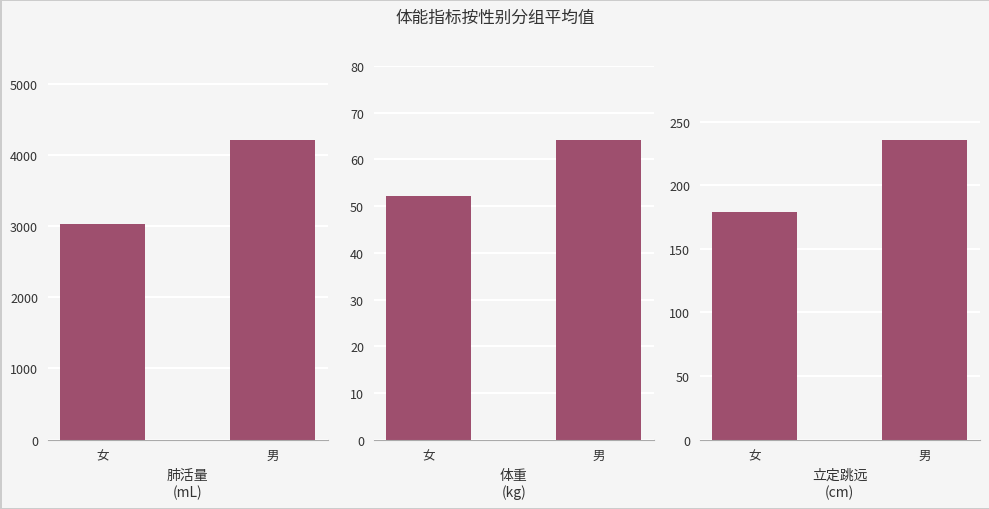

What is the total value across all series at 女?

3264.2